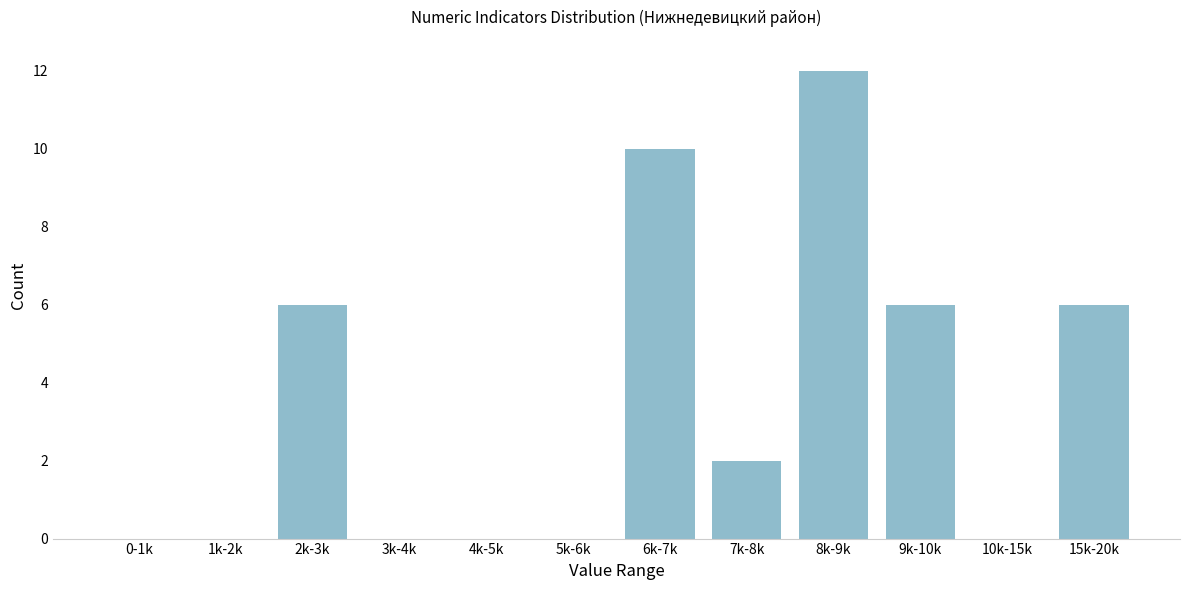

Reading left to right, extract all data points from this chart.

0-1k=0	1k-2k=0	2k-3k=6	3k-4k=0	4k-5k=0	5k-6k=0	6k-7k=10	7k-8k=2	8k-9k=12	9k-10k=6	10k-15k=0	15k-20k=6